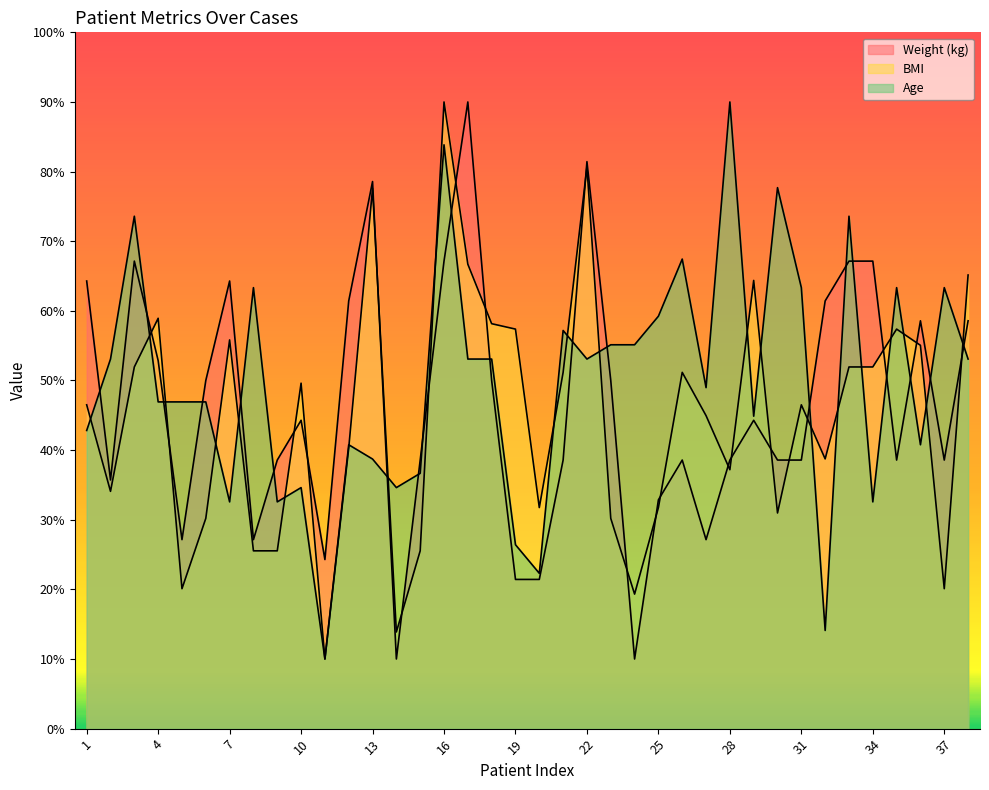

What is the maximum value shown in the chart?

90.0